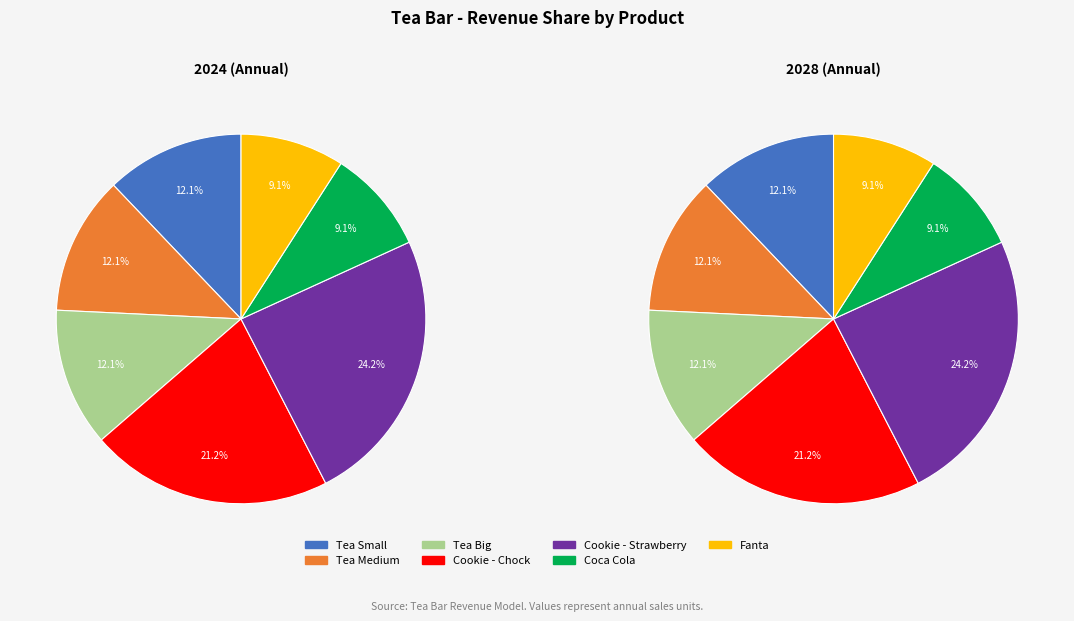

Does Tea Medium represent more than half of the total?

No